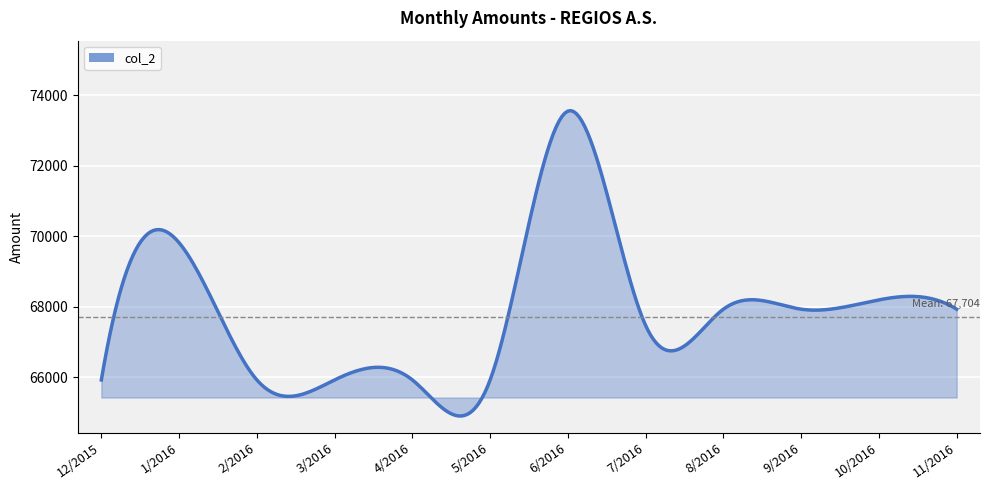

What is the maximum value shown in the chart?

73569.3